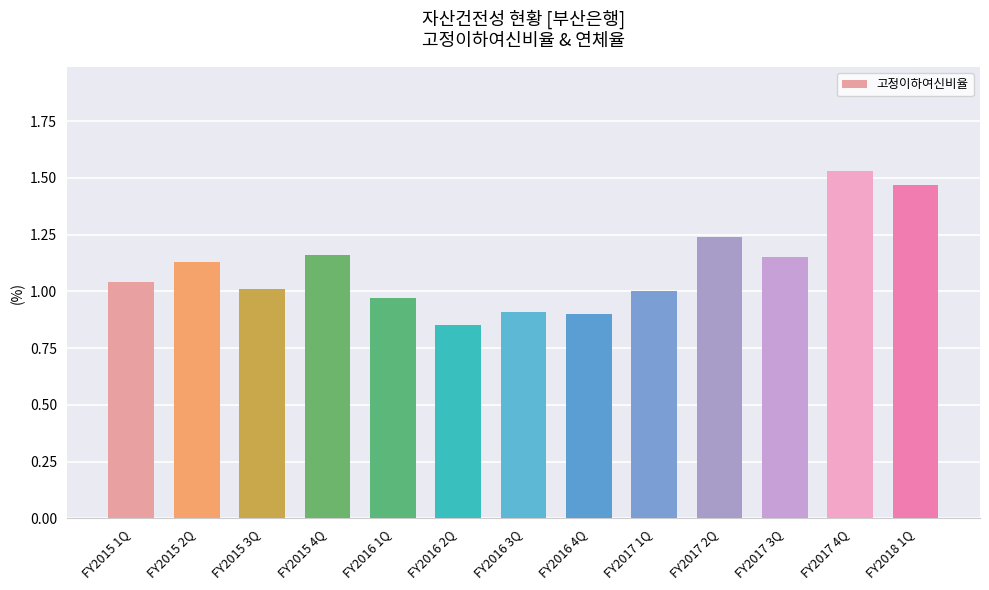

What is the label of the 8th bar from the left?

FY2016 4Q